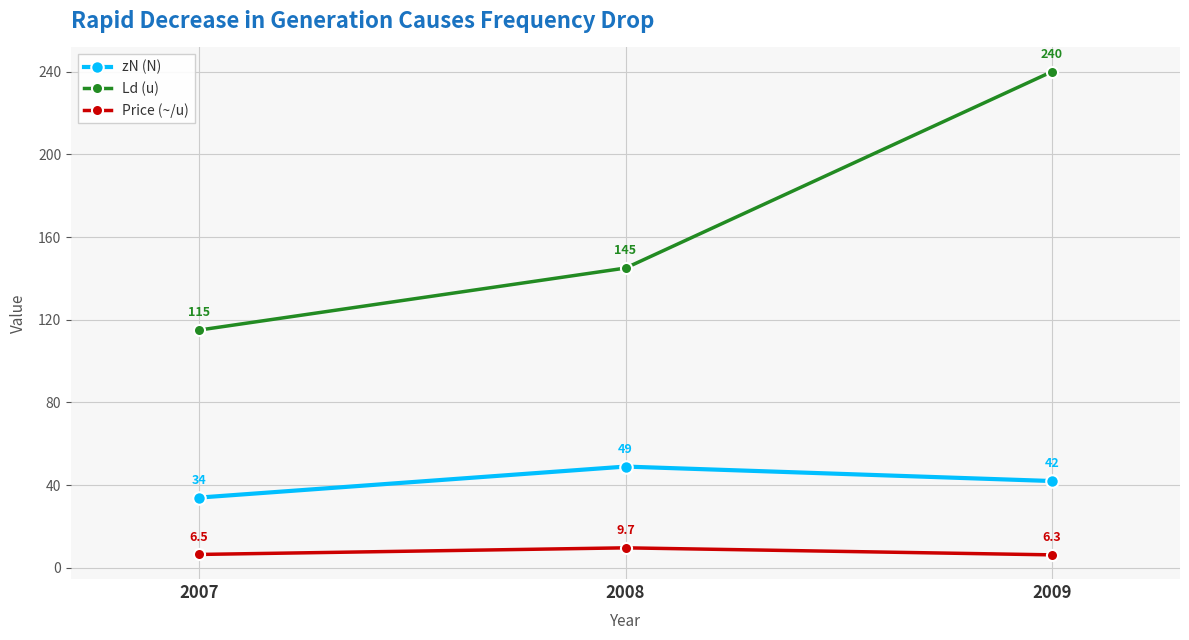

What is the spread (max minus min) of values at 2007?

108.5